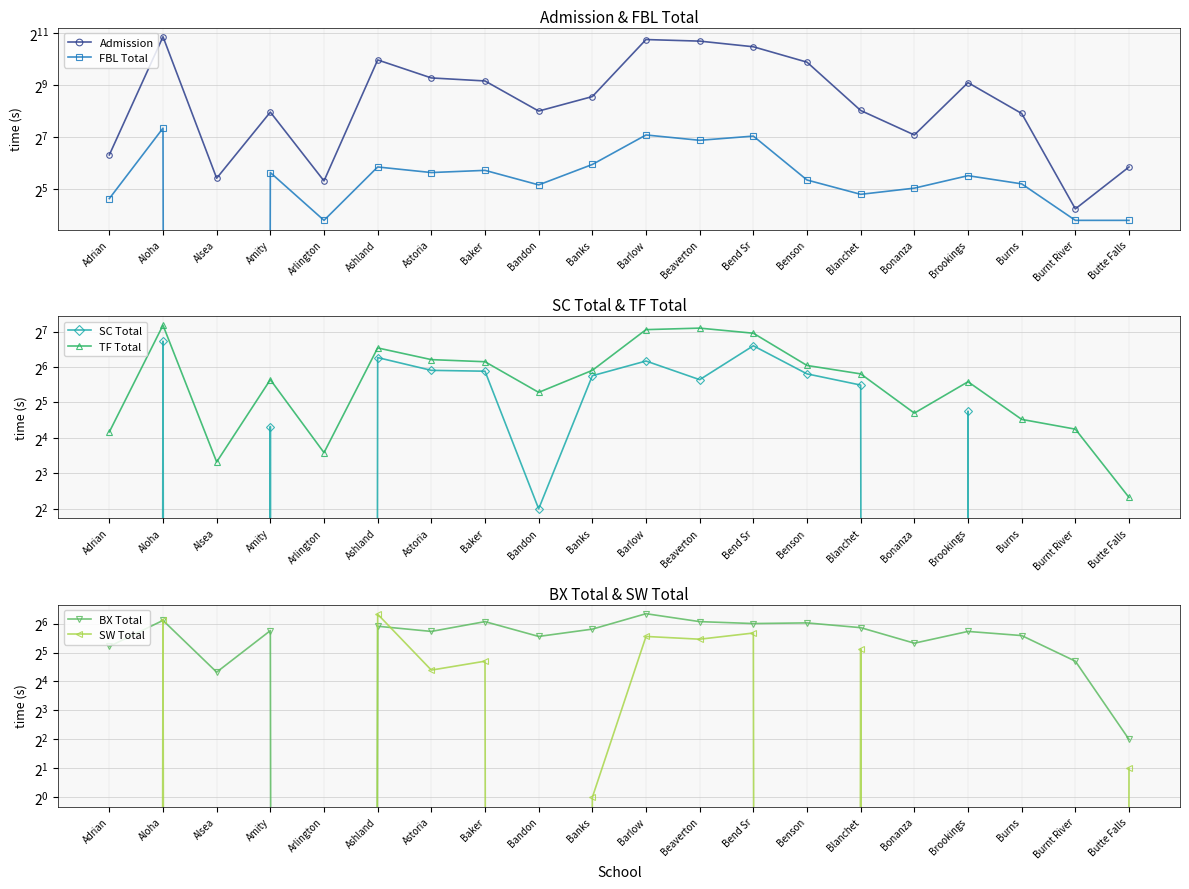

Where does the TF Total series first go above 56?

Aloha